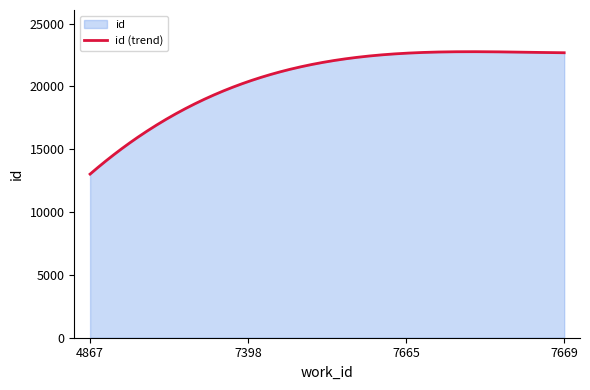

The chart shows a value of 6871 at 7665. True or false?

False